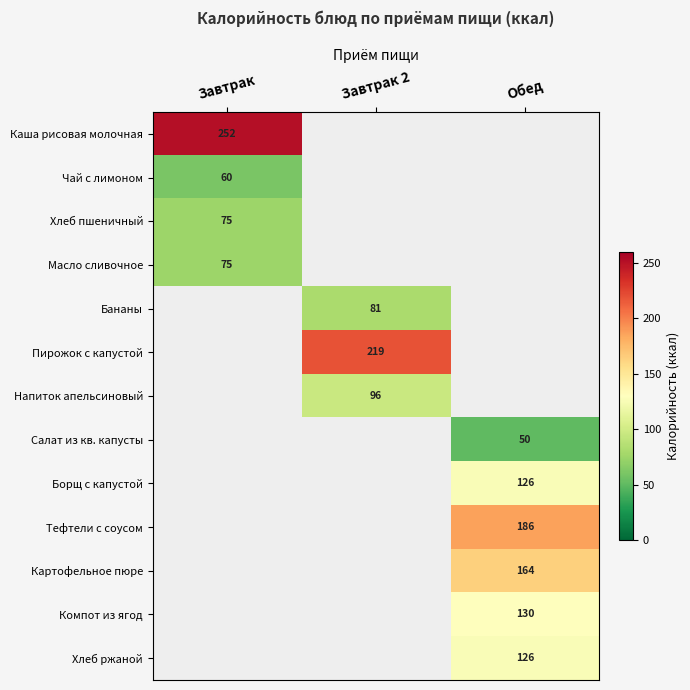

True or false: Бананы has a value of 110.3 at Завтрак 2.

False